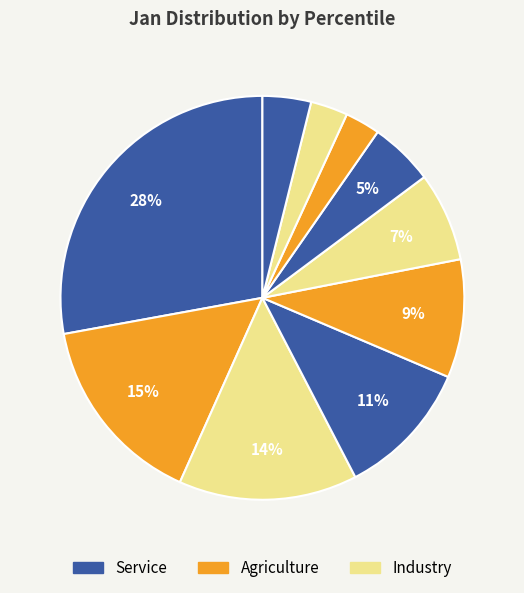

To the nearest percent, what is the difference between the largest and smallest slice percentages?

25%